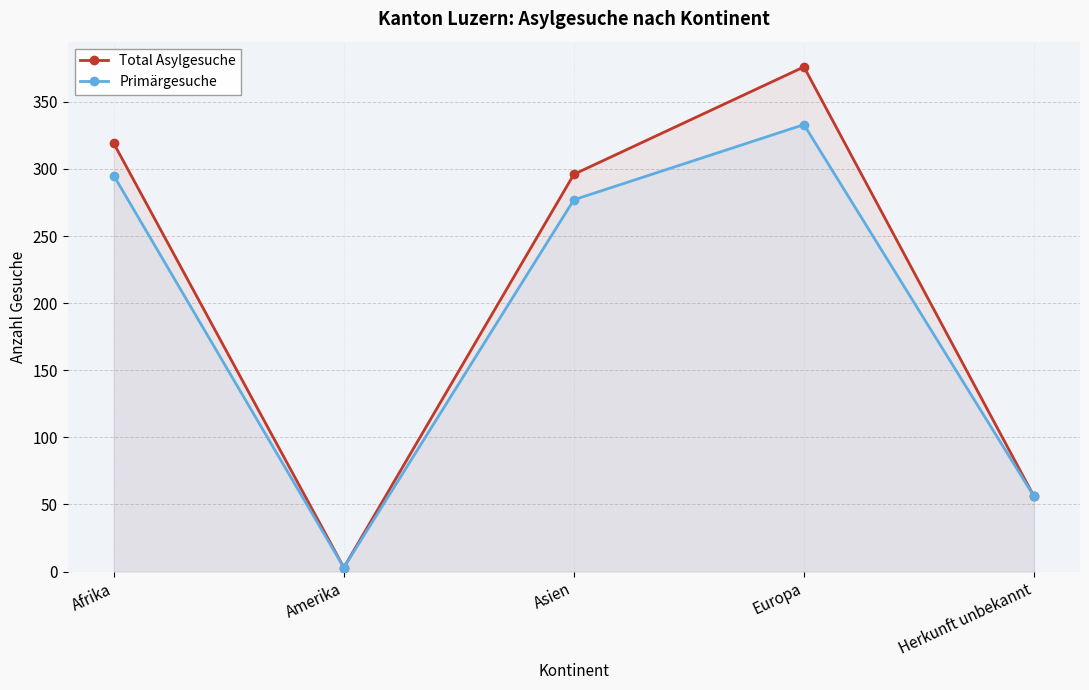

Is it true that Total Asylgesuche equals 3 at Amerika?

True